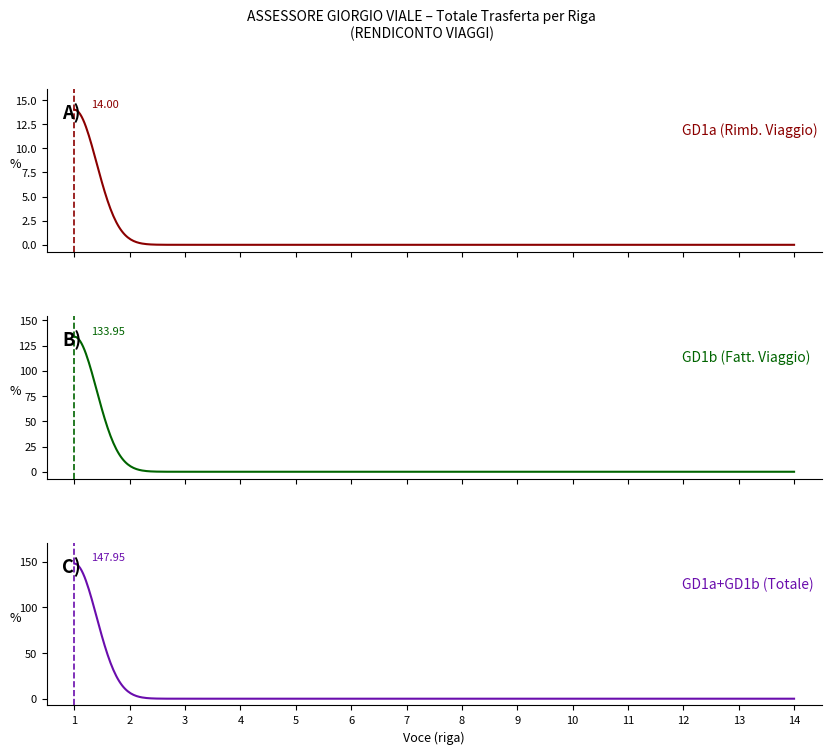

Which has a higher value, 3 or 7?

3